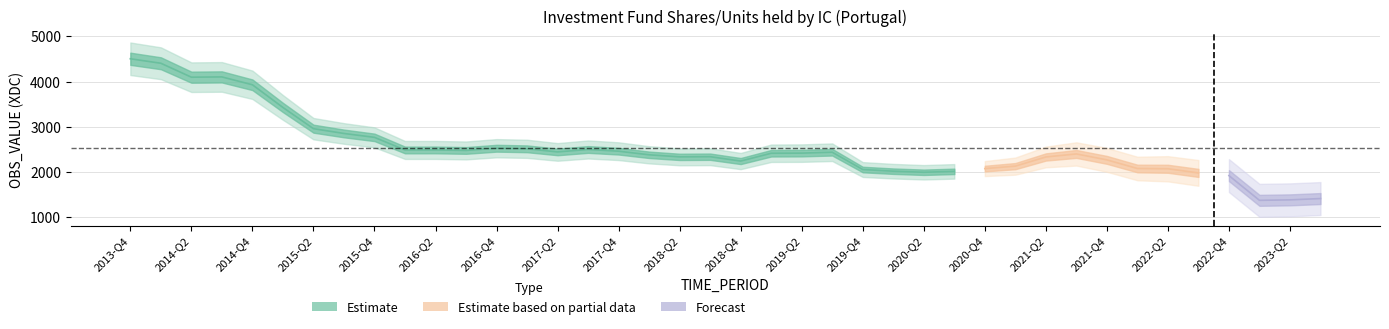

What is the label of the 8th point from the right?

2021-Q4